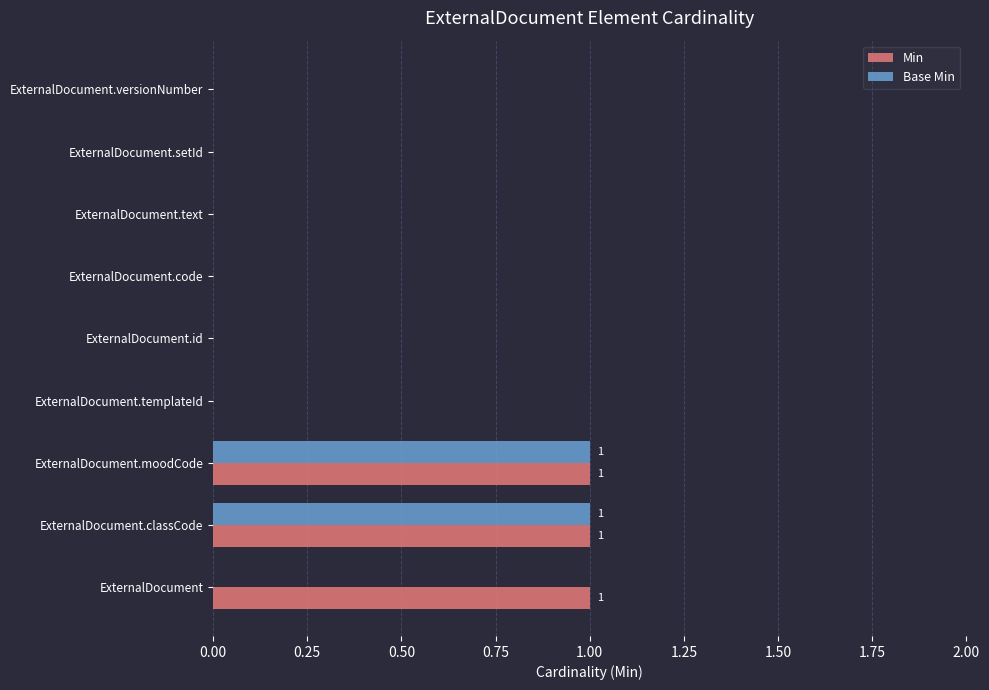

Which series has the largest total across all categories?

Min